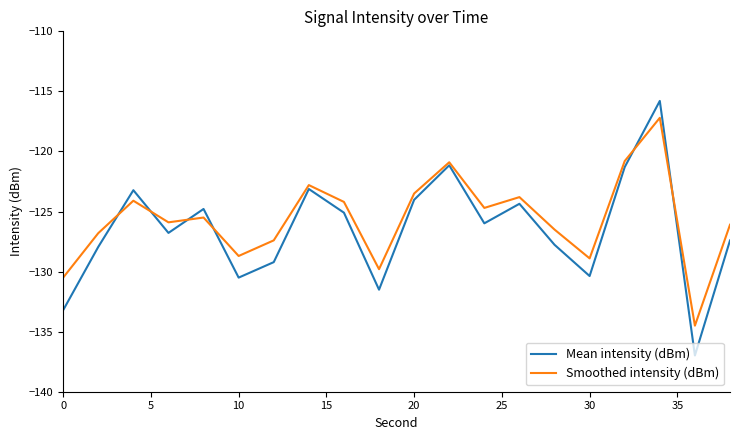

What is the lowest value of the Mean intensity (dBm) series?

-137.0